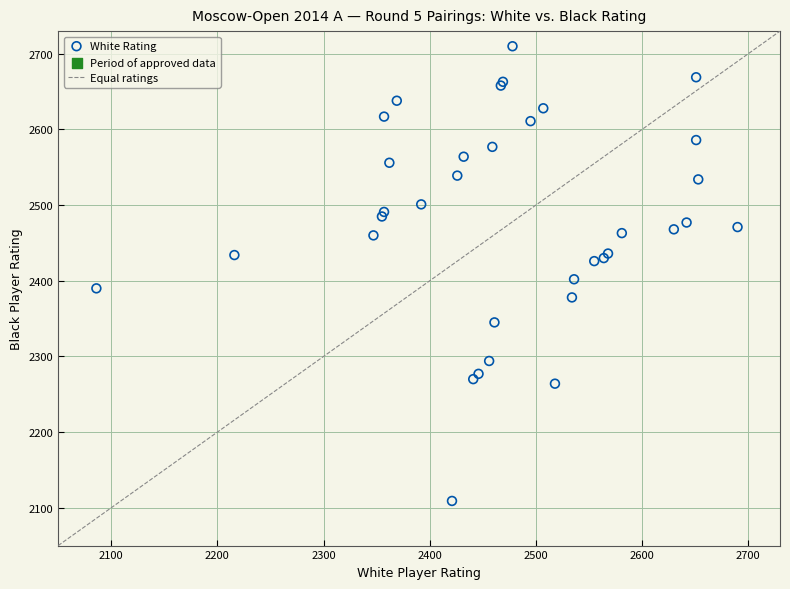

What Y value in the scatter plot is closest to 2409?

2402